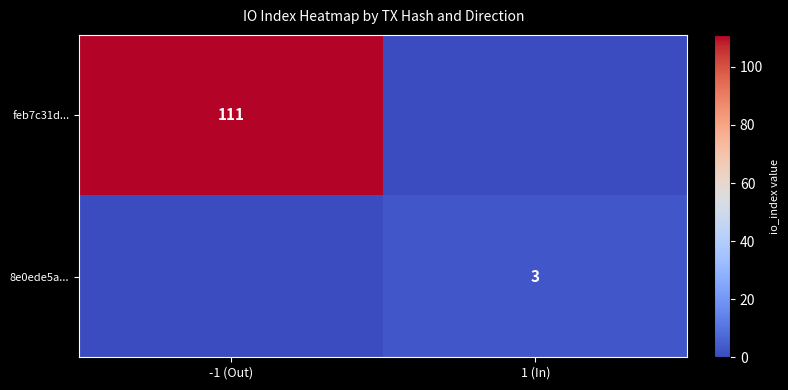

The value of feb7c31d... at -1 (Out) is 111. True or false?

True